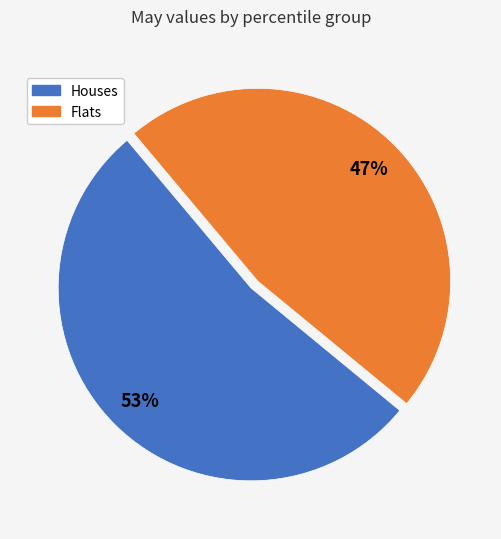

Is there a majority slice in this chart?

Yes